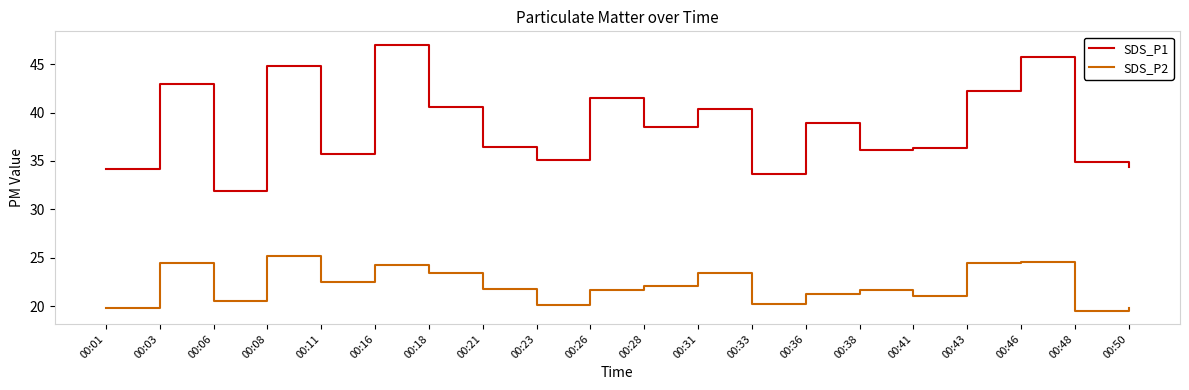

What is the sum of the SDS_P2 values at 00:06 and 00:41?

41.6